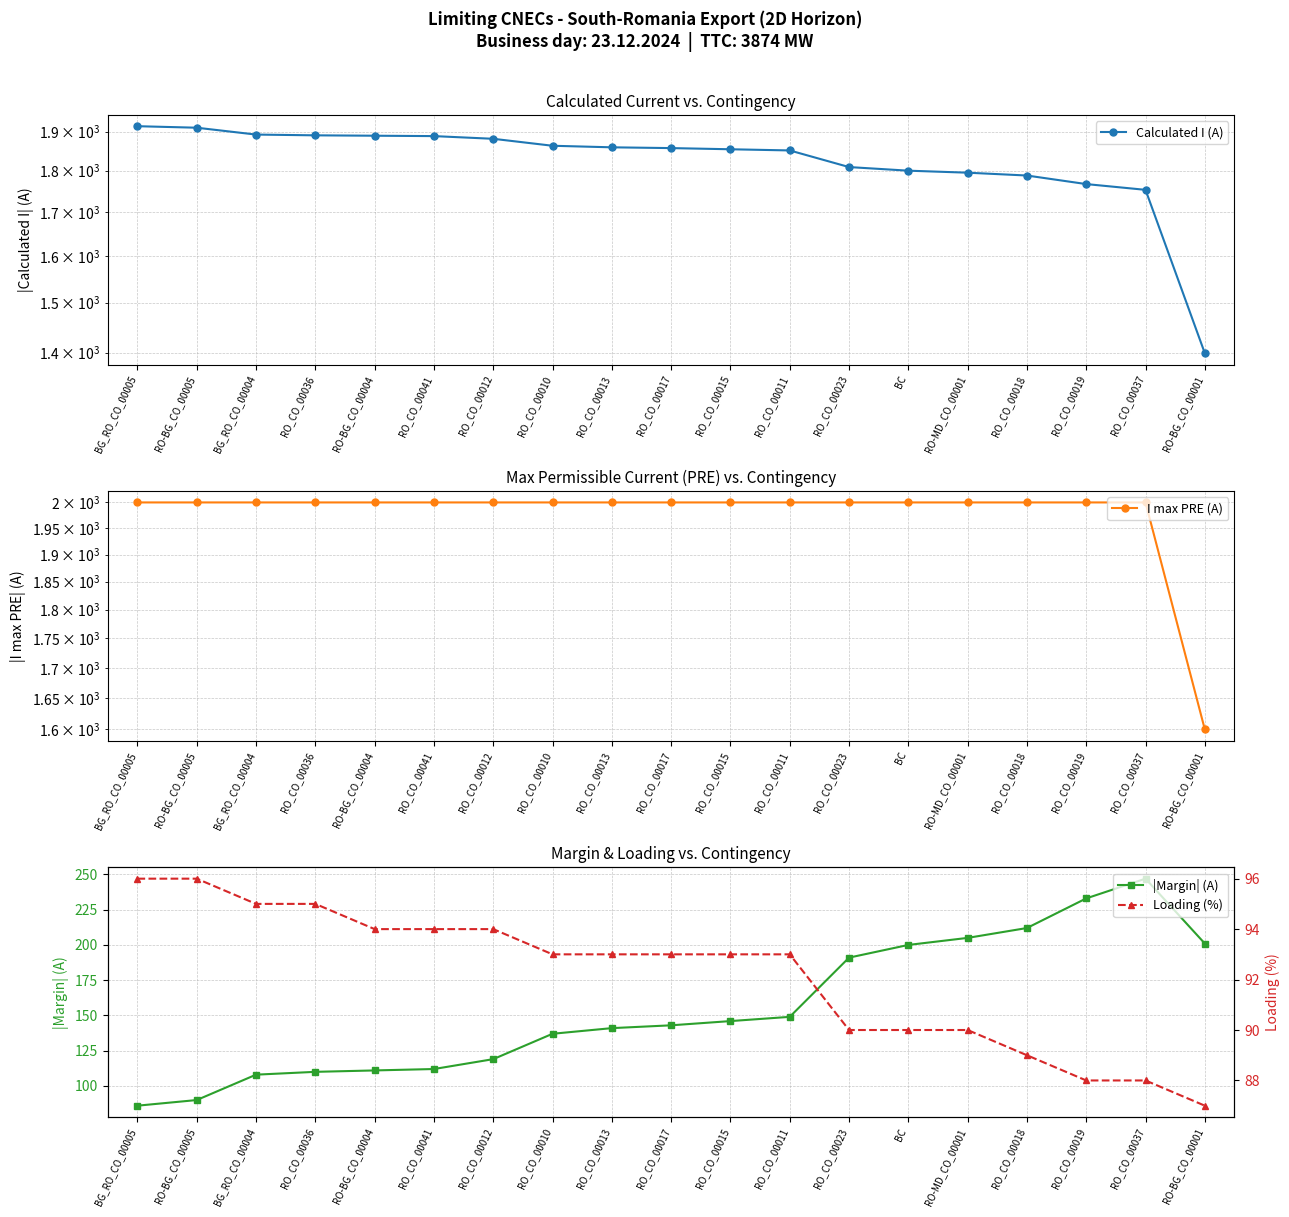

Between which two adjacent categories do |Margin| (A) and Loading (%) first intersect?

RO-BG_CO_00005 and BG_RO_CO_00004